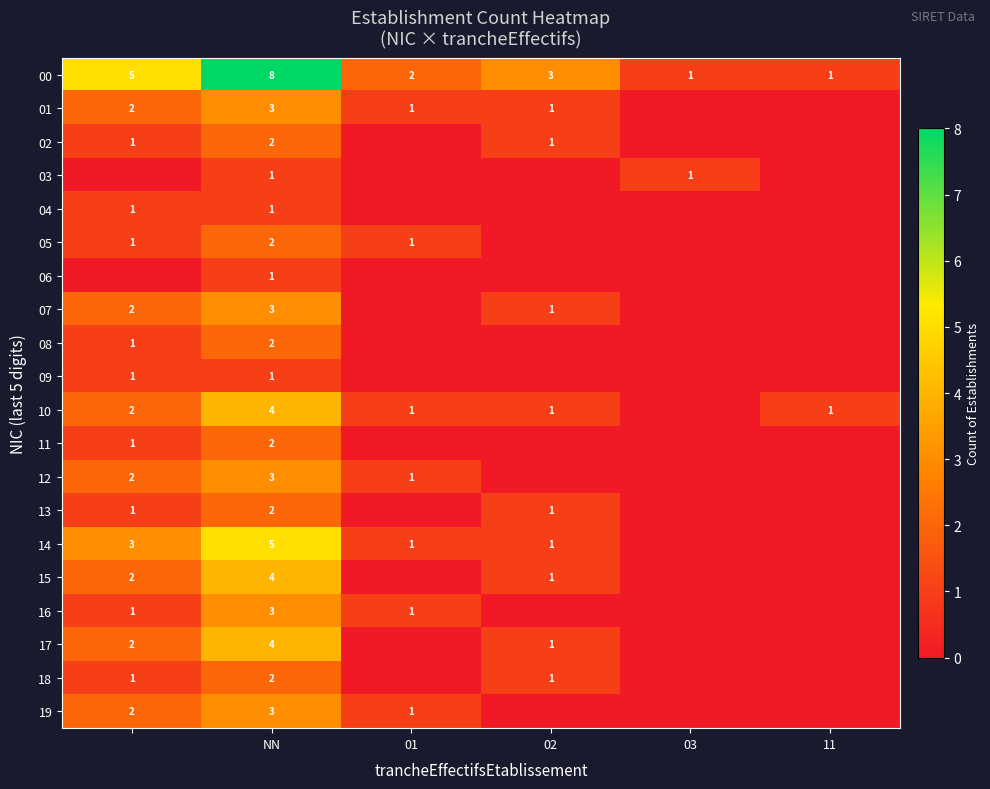

True or false: 01 has a value of 1 at 02.

True